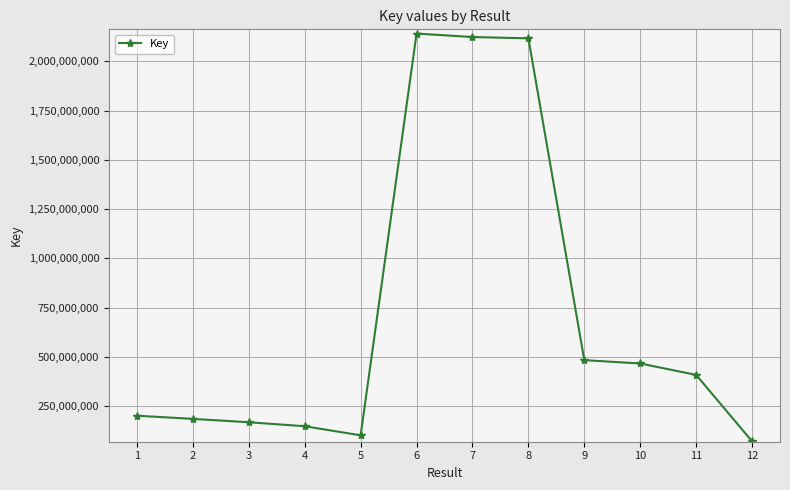

What is the ratio of the value at 11 to the value at 2?

2.2